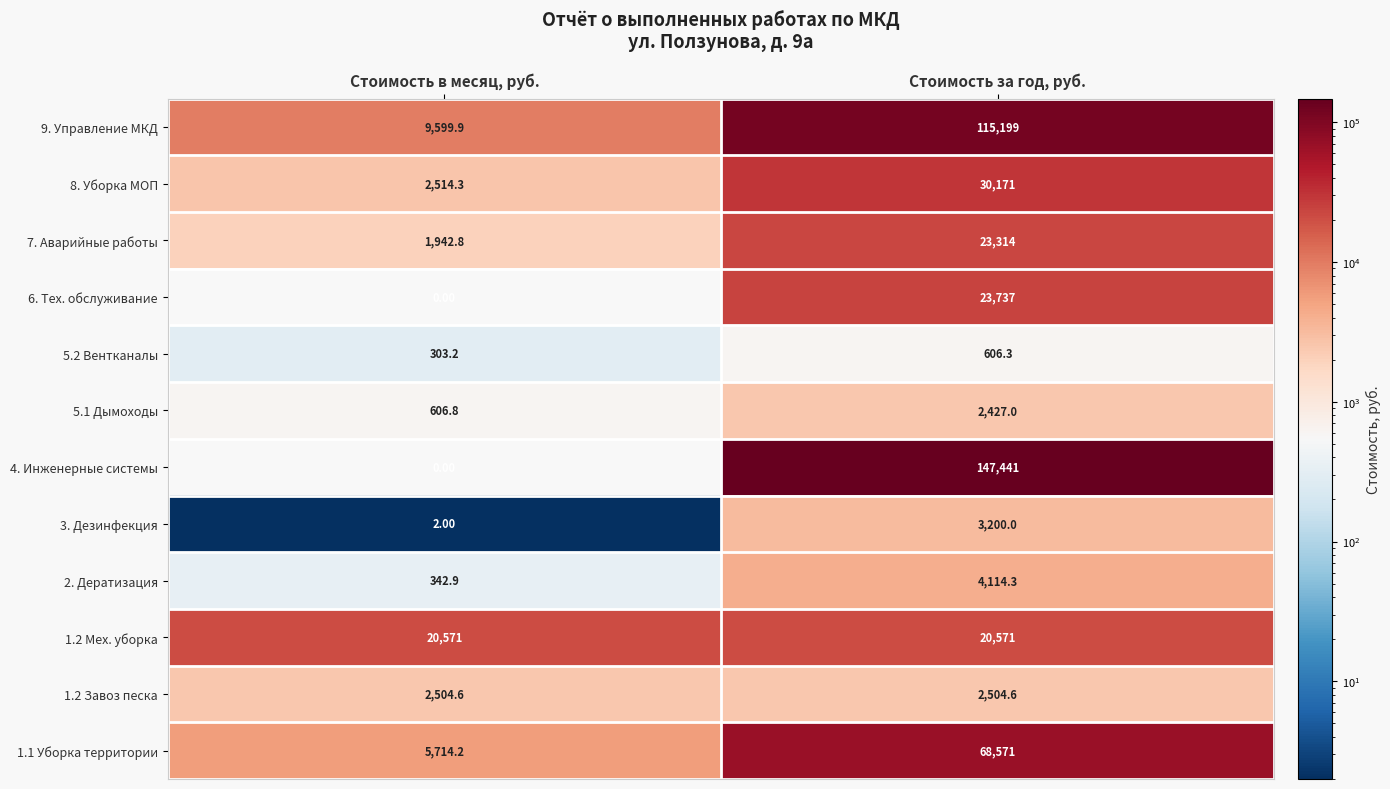

What is the sum of all 8. Уборка МОП values?

32685.3